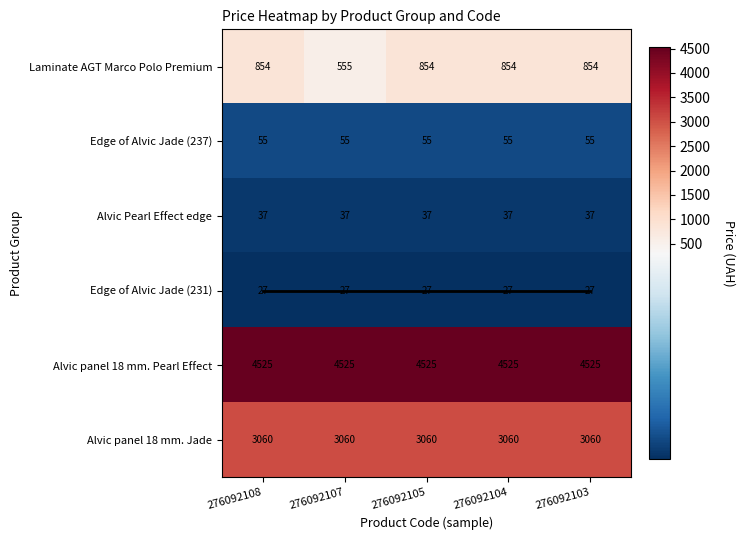

Which series has the largest total across all categories?

Alvic panel 18 mm. Pearl Effect